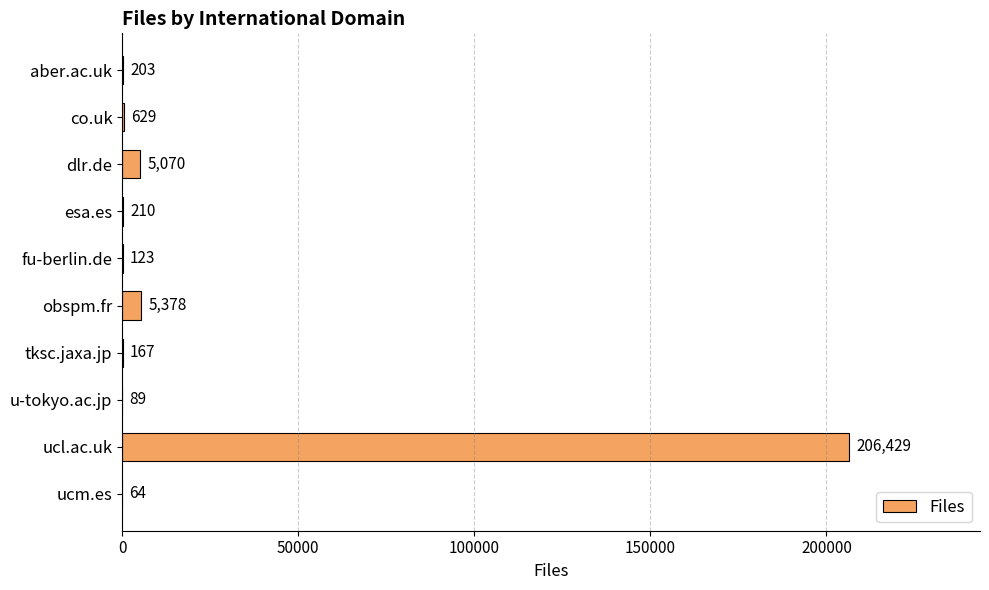

At which label is the value closest to 103246?

obspm.fr